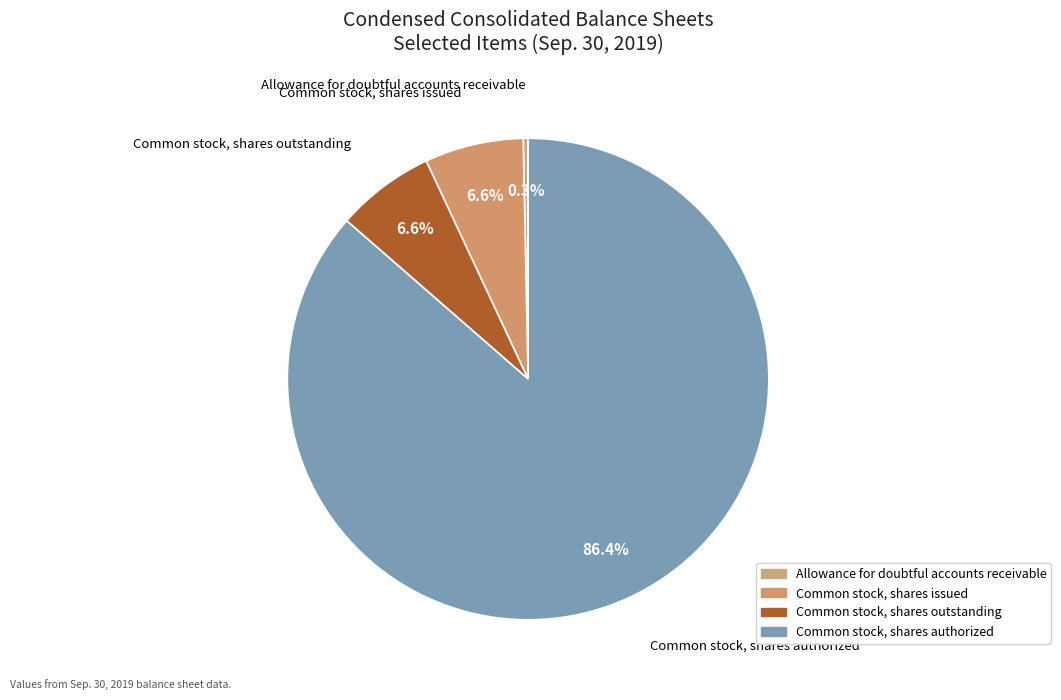

Do Allowance for doubtful accounts receivable and Common stock, shares authorized together represent more than half of the pie?

Yes